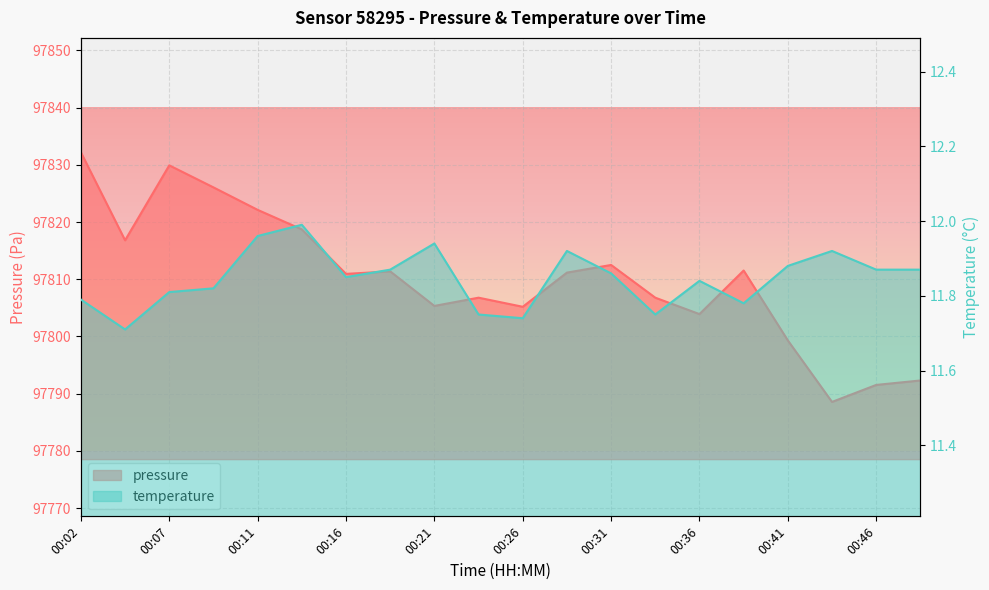

The value of temperature at 00:38 is 11.8. True or false?

True